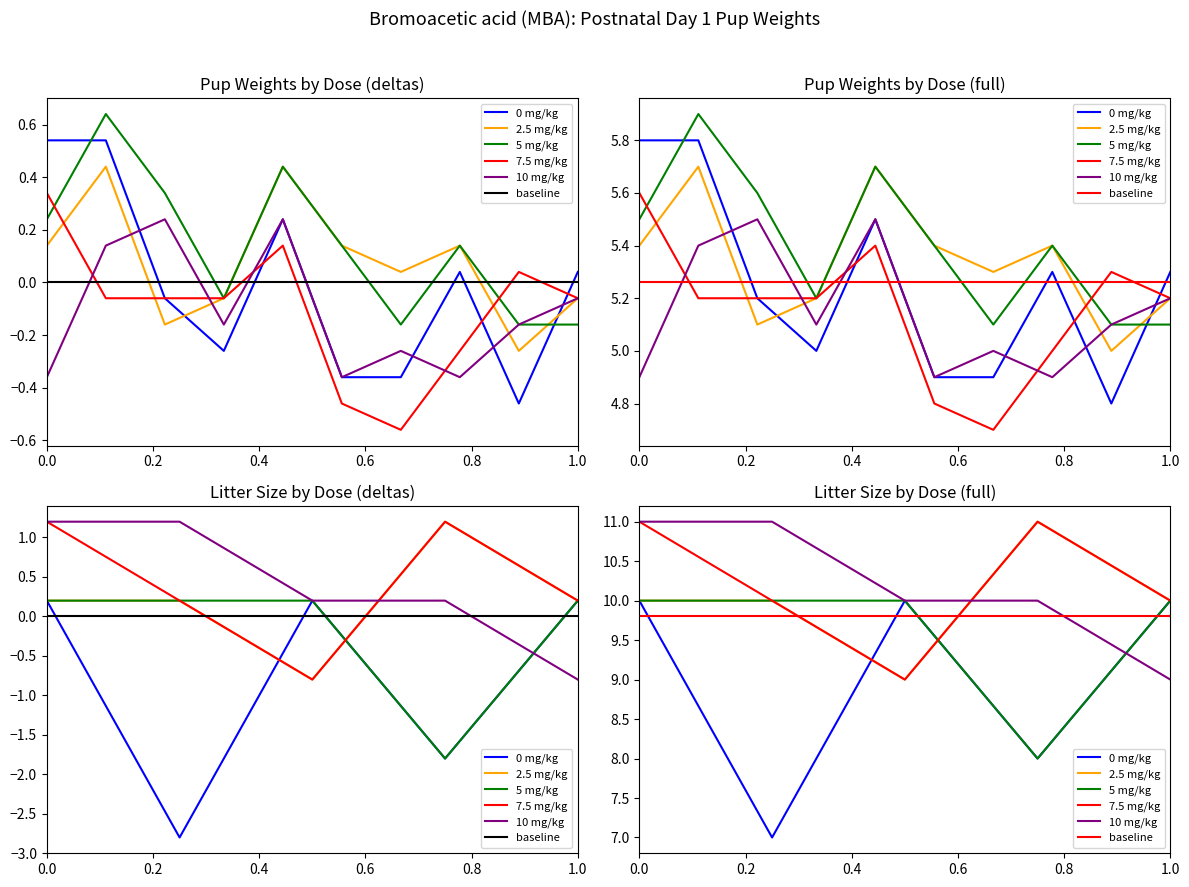

In 7.5 mg/kg, how many points are lower than both neighbors (excluding endpoints)?

1